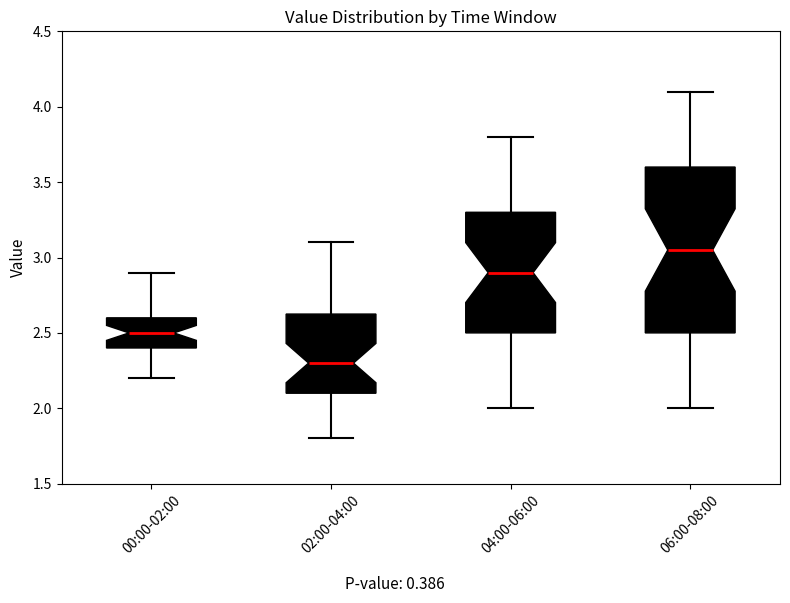

Which box's median line is the highest?

06:00-08:00